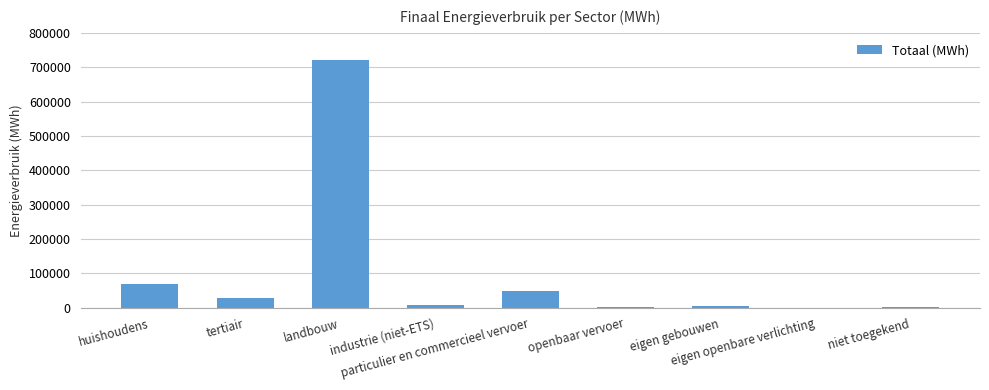

What is the maximum value shown in the chart?

720032.5